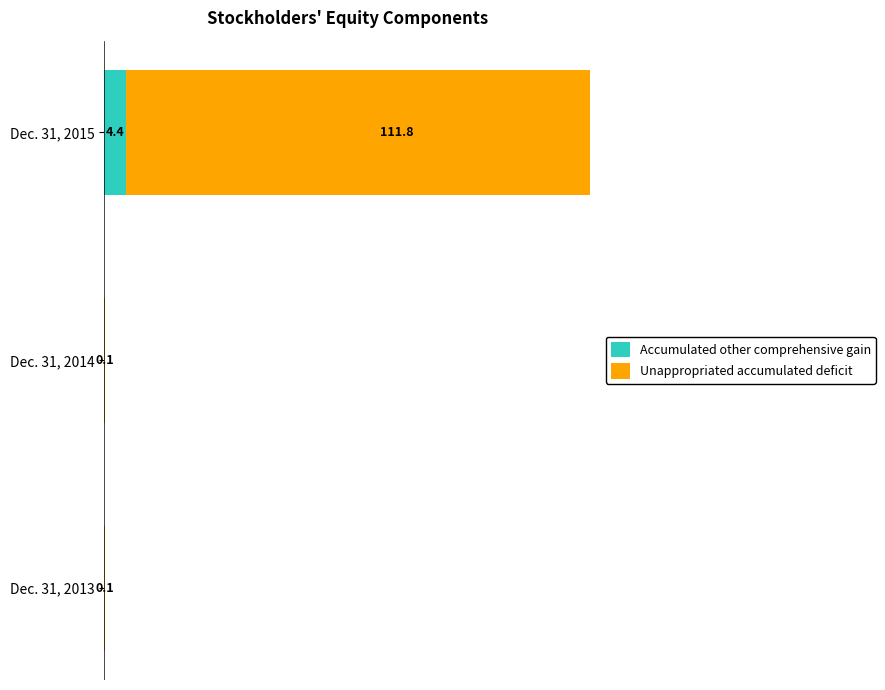

Reading right to left, list all the values displayed in this chart.

Accumulated other comprehensive gain: 4.4	0.0	0.0
Unappropriated accumulated deficit: 111.8	0.1	0.1